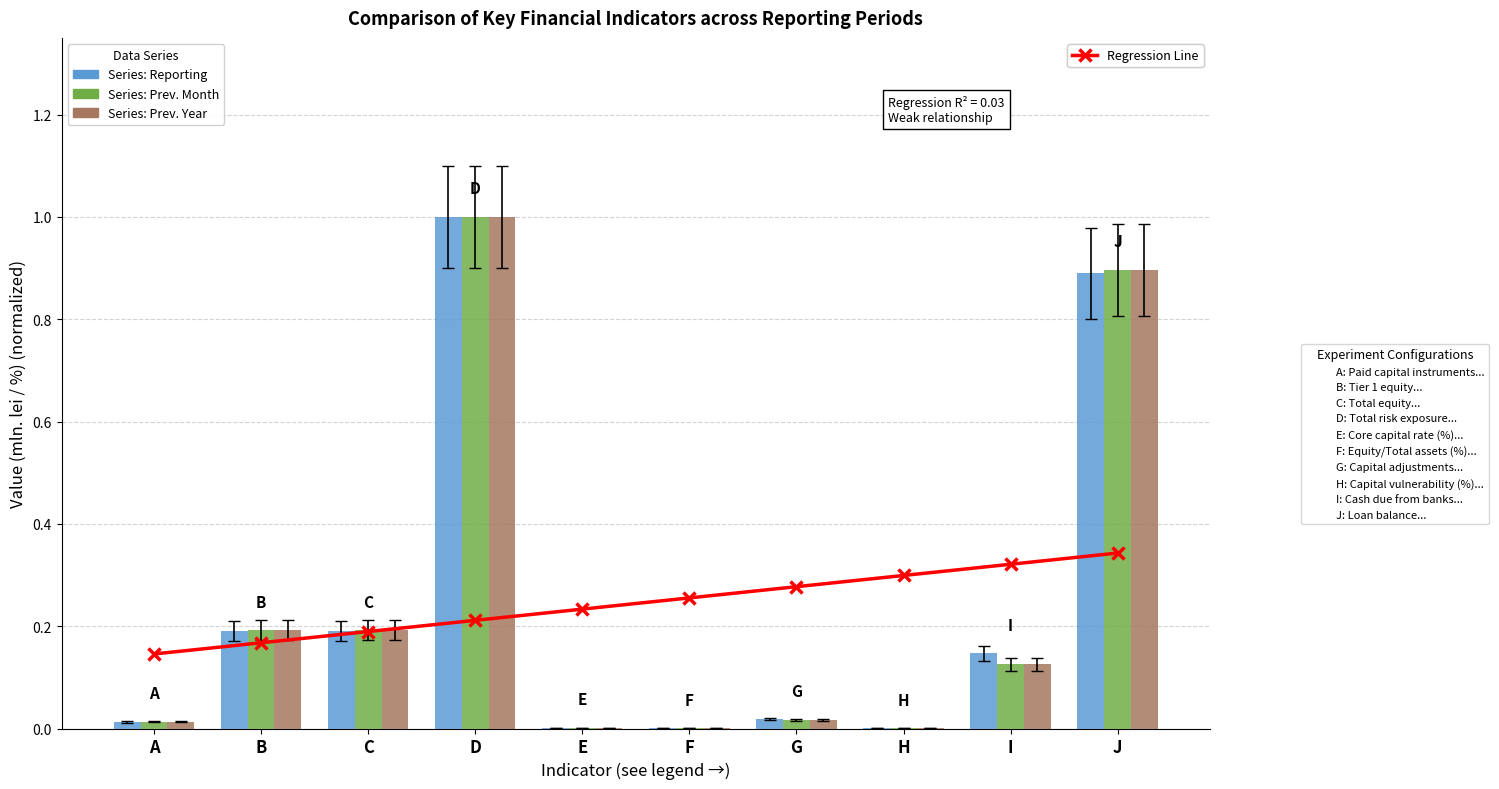

What is the greatest value displayed?

1.0